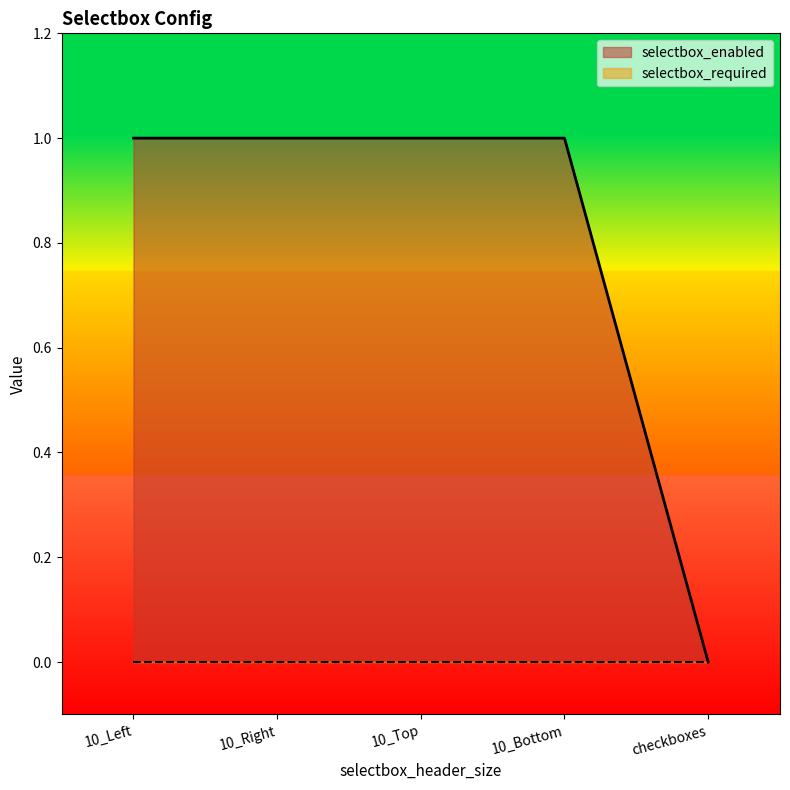

What is the label of the 2nd point from the right?

10_Bottom